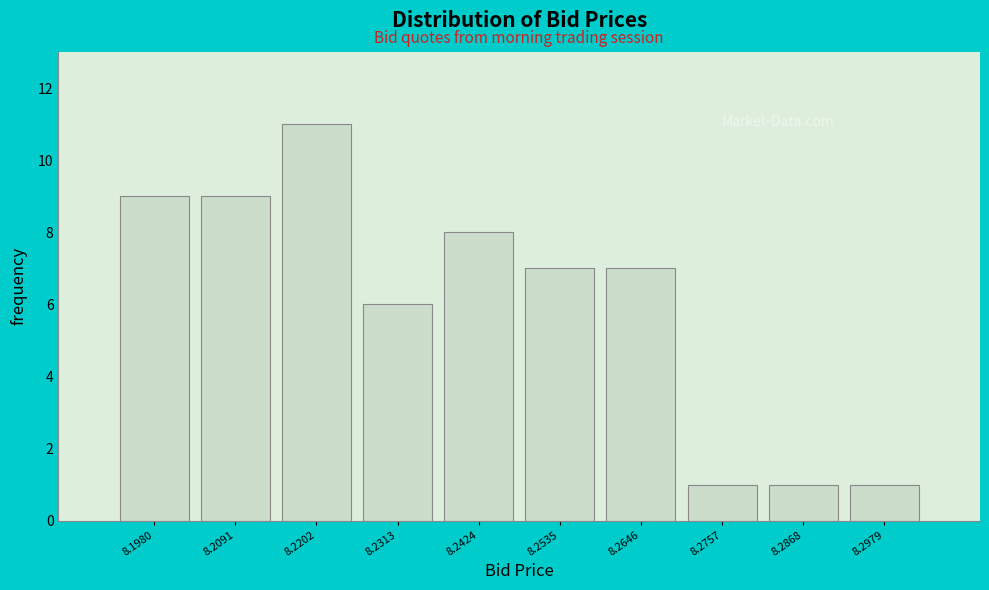

Reading left to right, transcribe all the data shown in this chart.

9	9	11	6	8	7	7	1	1	1